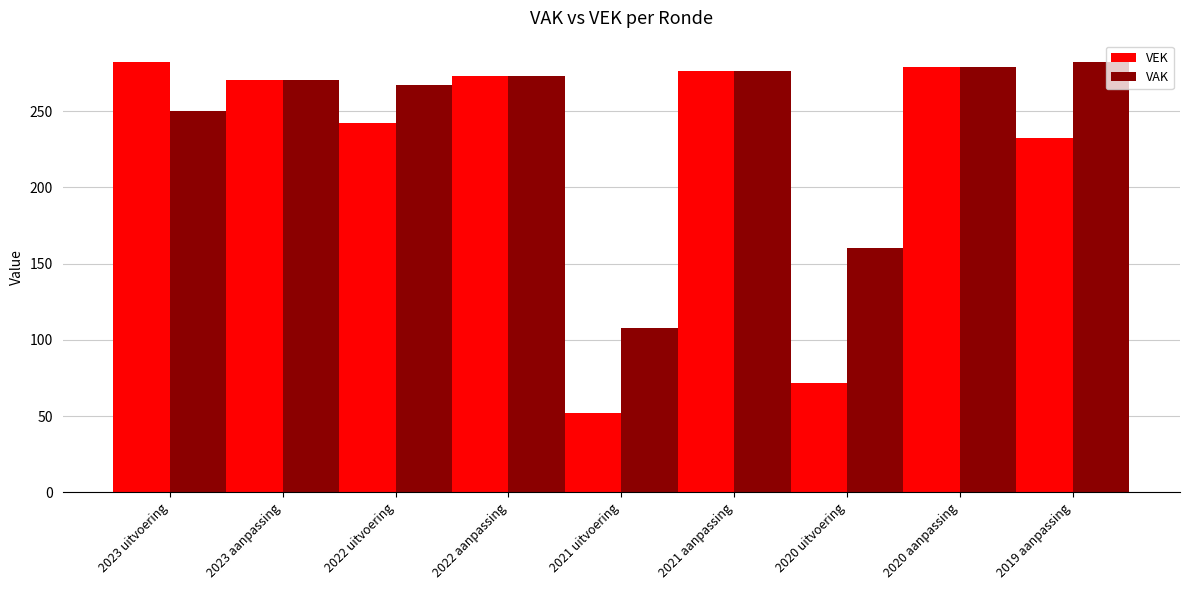

What is the total value across all series at 2022 aanpassing?

546